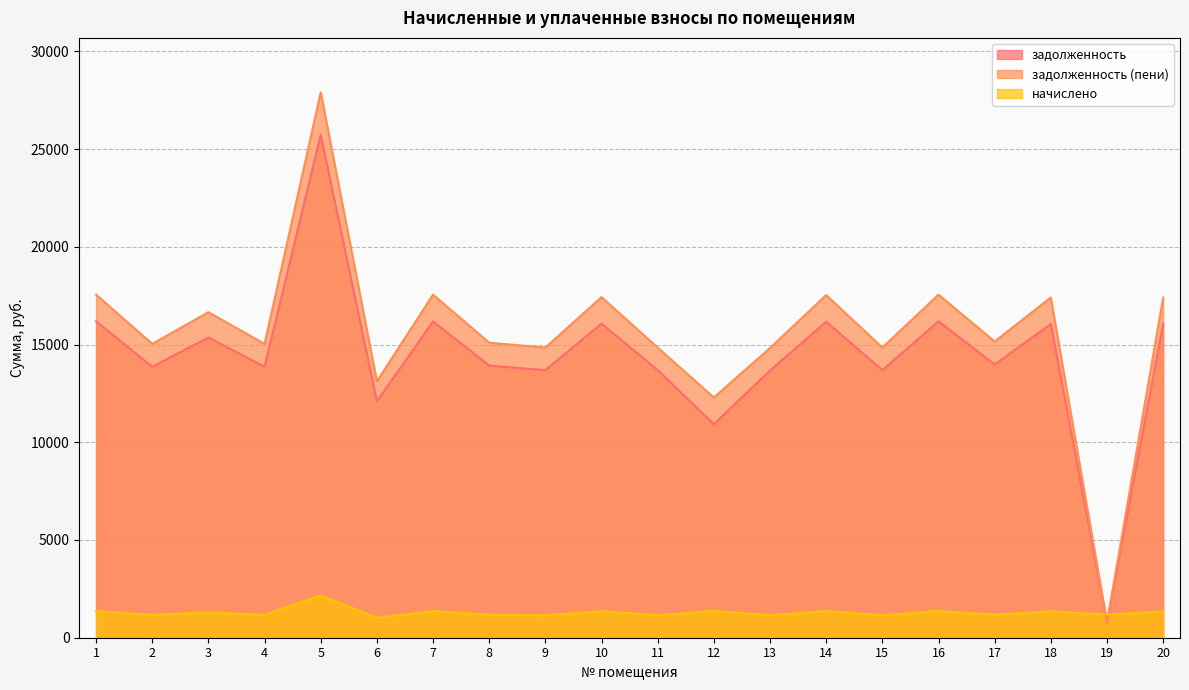

How many lines are shown in the chart?

3